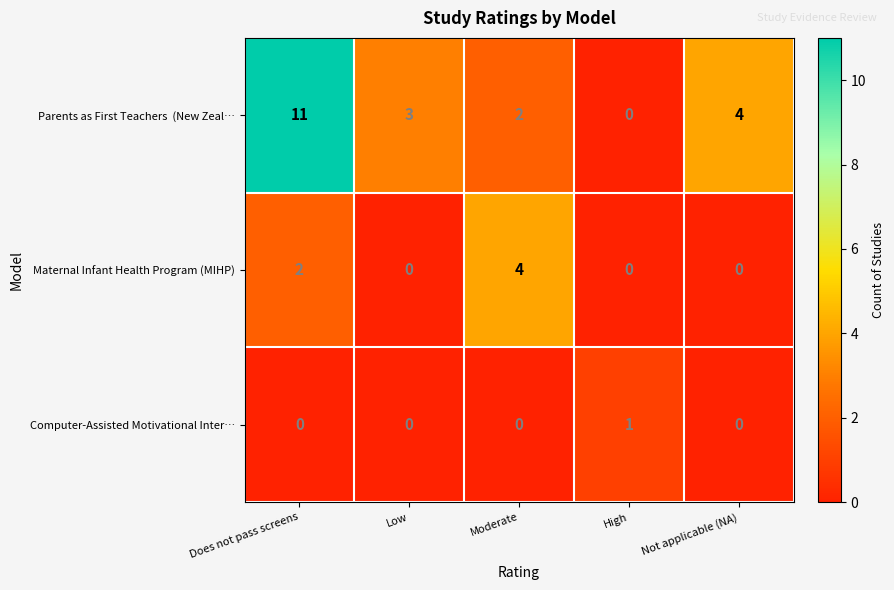

What is the greatest value displayed?

11